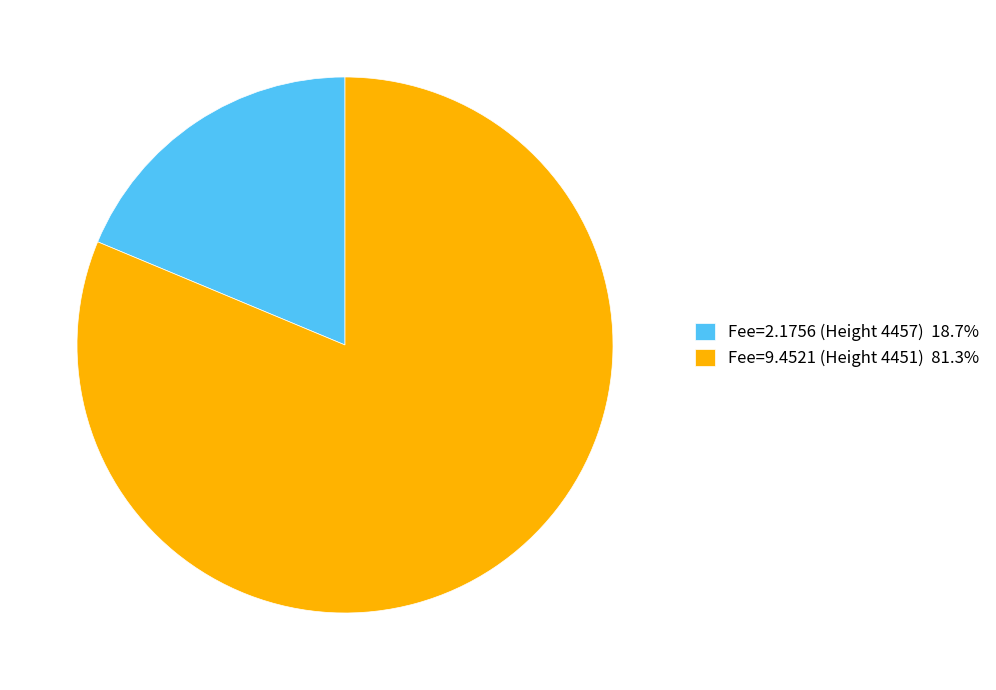

What is the largest slice in the pie chart?

Fee=9.4521 (Height 4451)